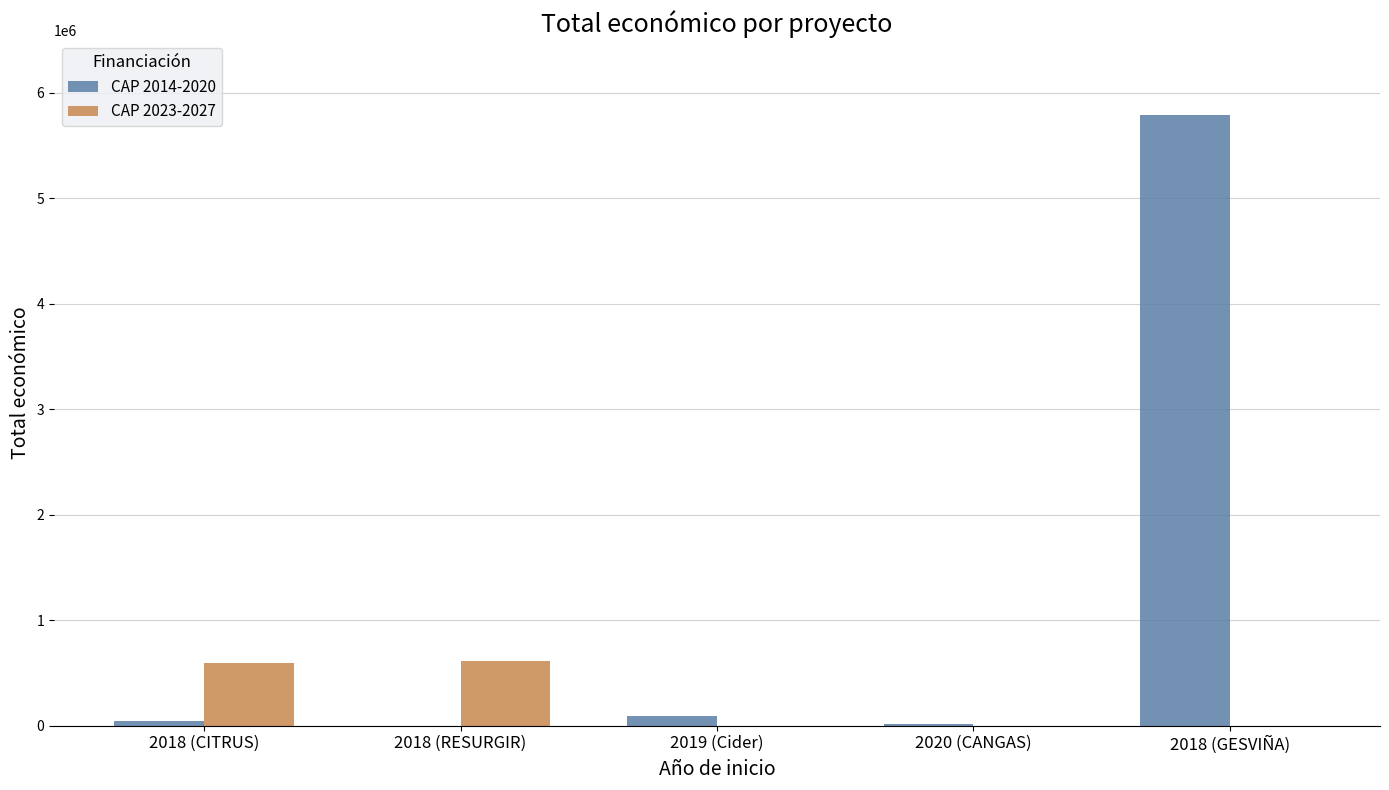

True or false: CAP 2023-2027 has a value of 596384 at 2018 (CITRUS).

True